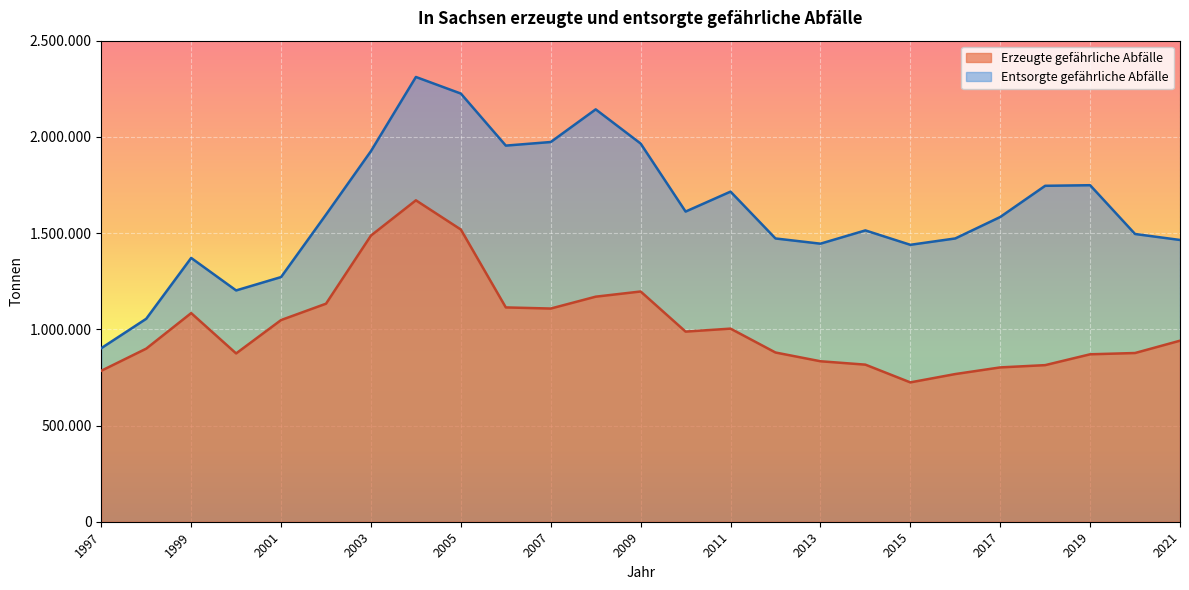

What is the sum of the Entsorgte gefährliche Abfälle values at 2003 and 1998?

2980816